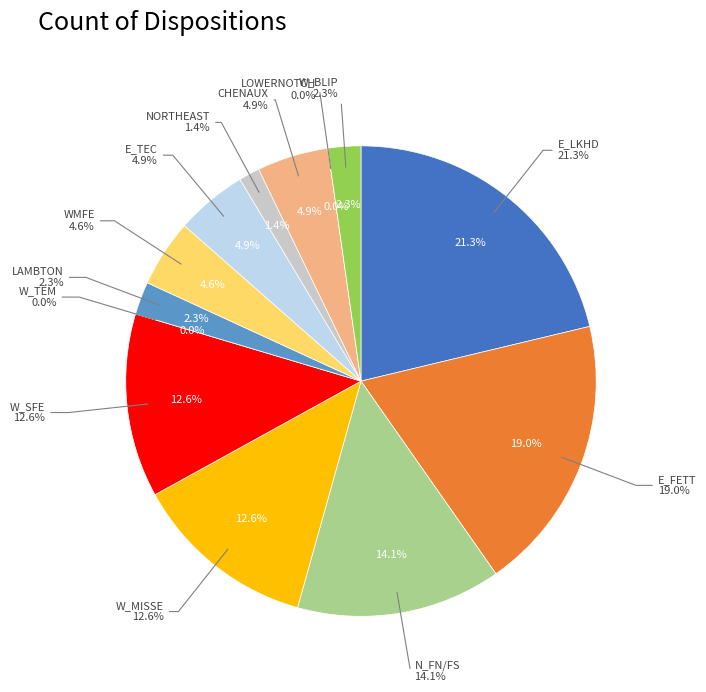

To the nearest percent, what percentage of the pie is CHENAUX?

5%